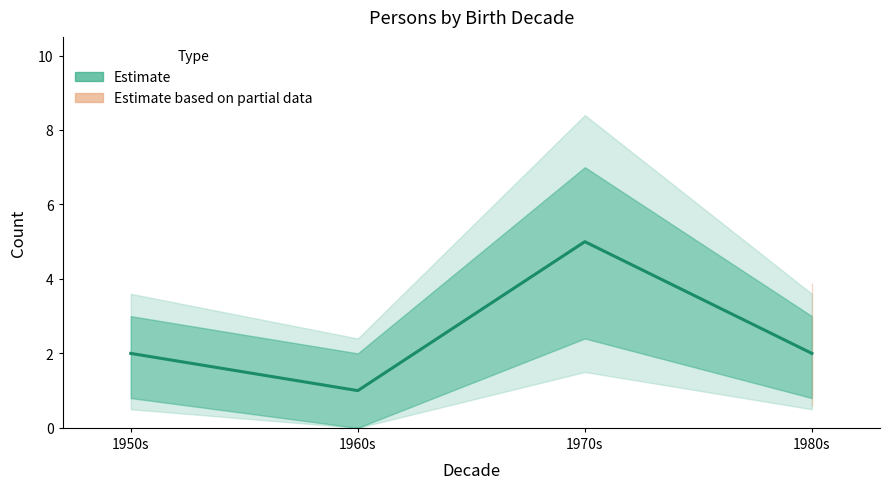

Which has a higher value, 1980s or 1970s?

1970s